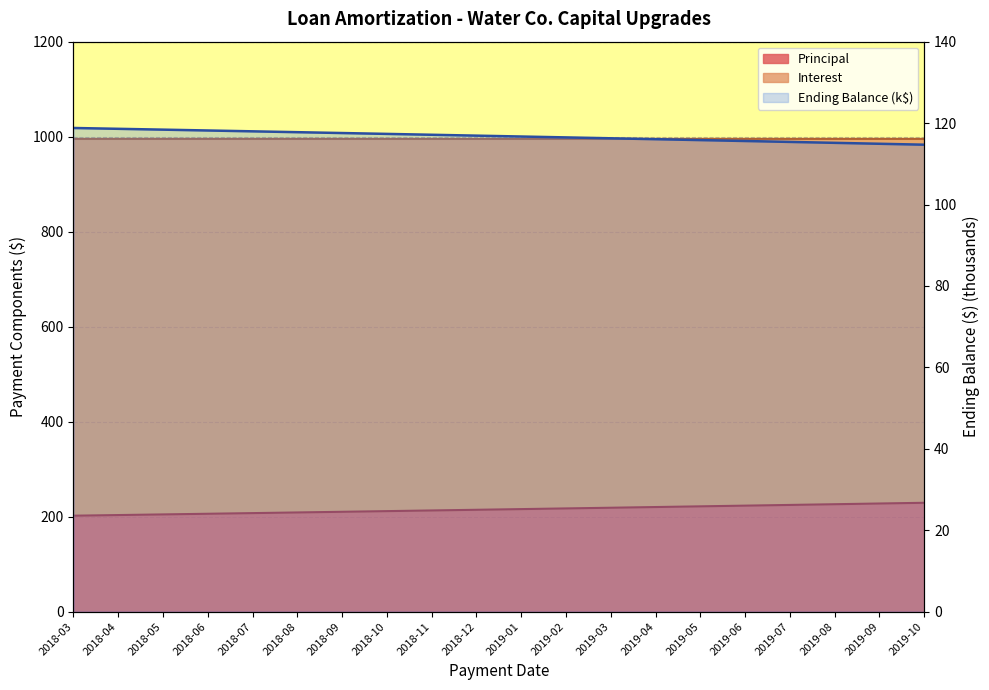

True or false: the data has more than 0 interior local peaks.

False